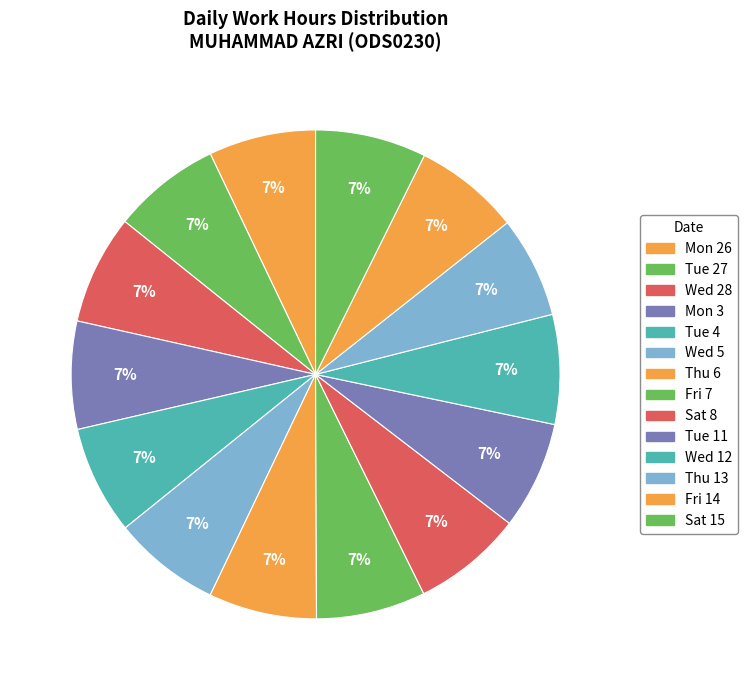

How many segments does this pie chart have?

14